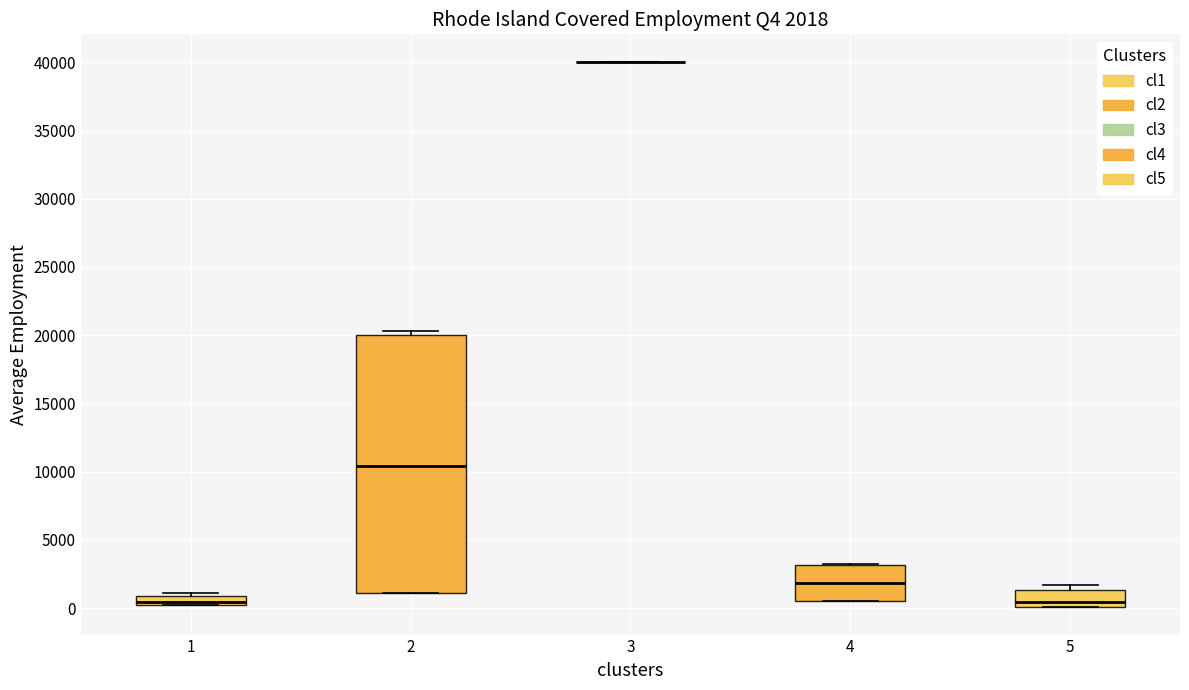

Which box is the tallest, from its lower edge to its upper edge?

2